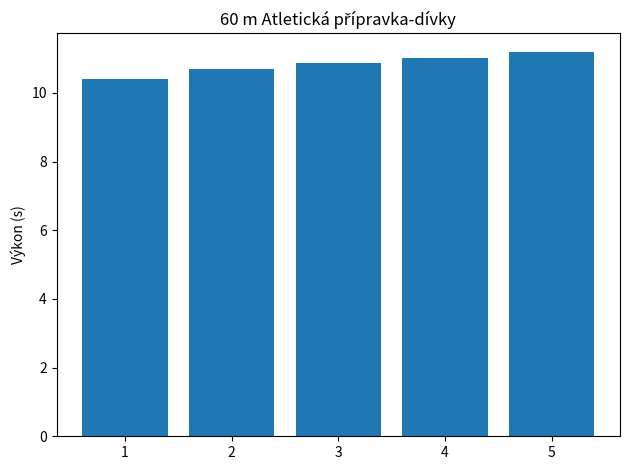

What is the change in value from 1 to 2?

+0.3